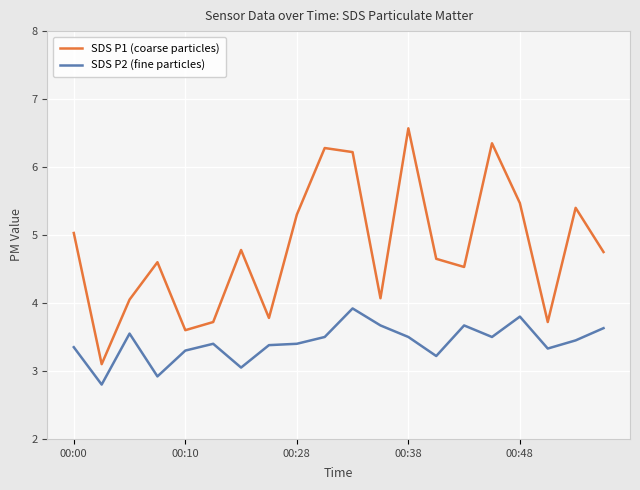

Which series has the widest spread of values?

SDS P1 (coarse particles)